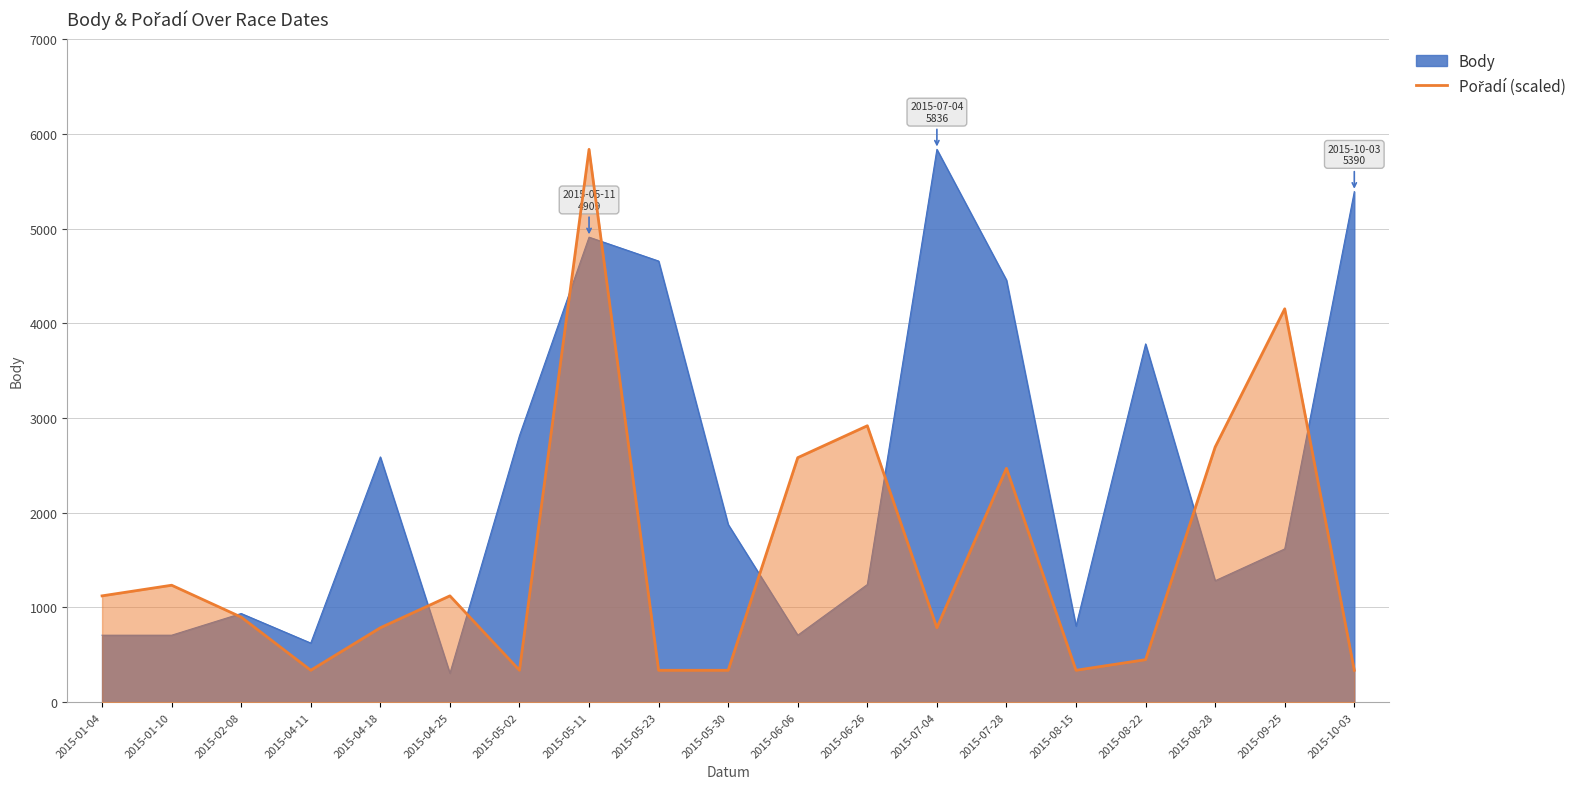

What is the label of the 3rd point from the left?

2015-02-08